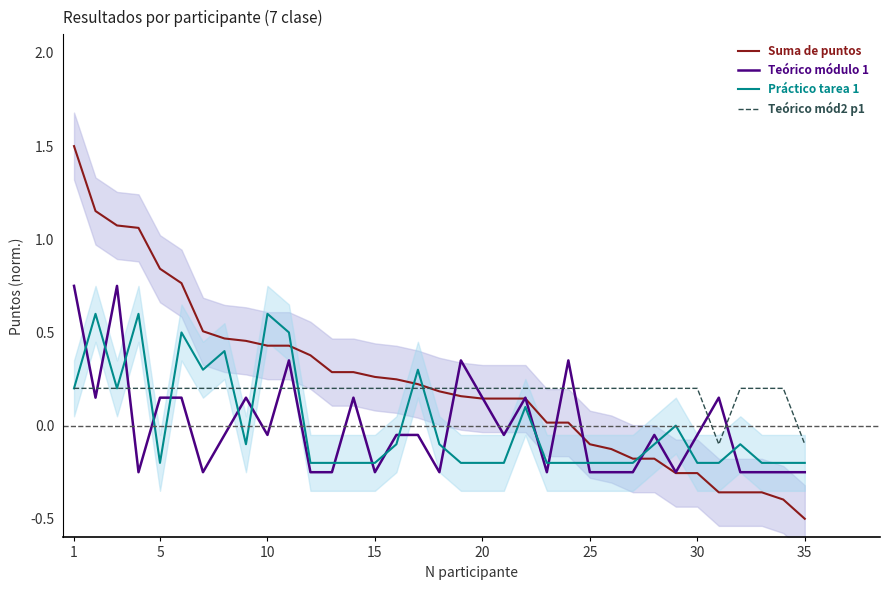

Which series ends up on top after the final intersection of Teórico módulo 1 and Teórico mód2 p1?

Teórico mód2 p1